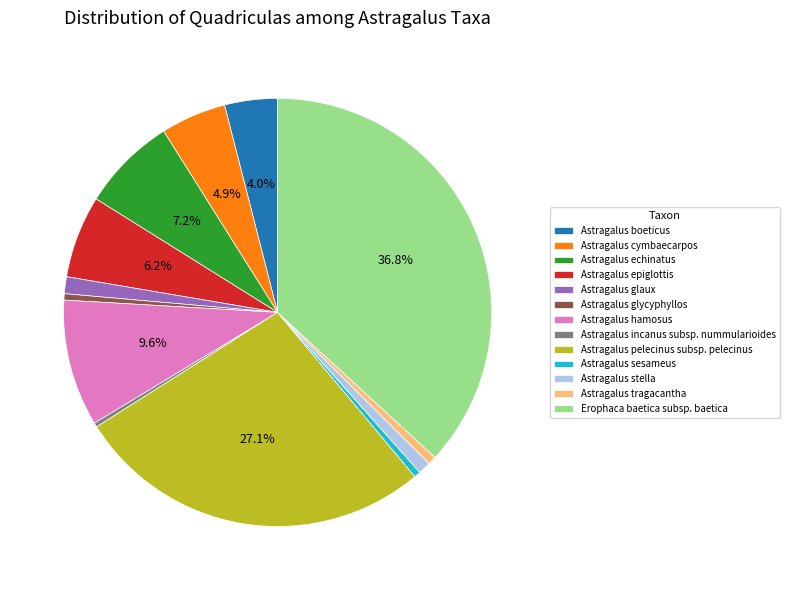

Do Astragalus echinatus and Erophaca baetica subsp. baetica together represent more than half of the pie?

No